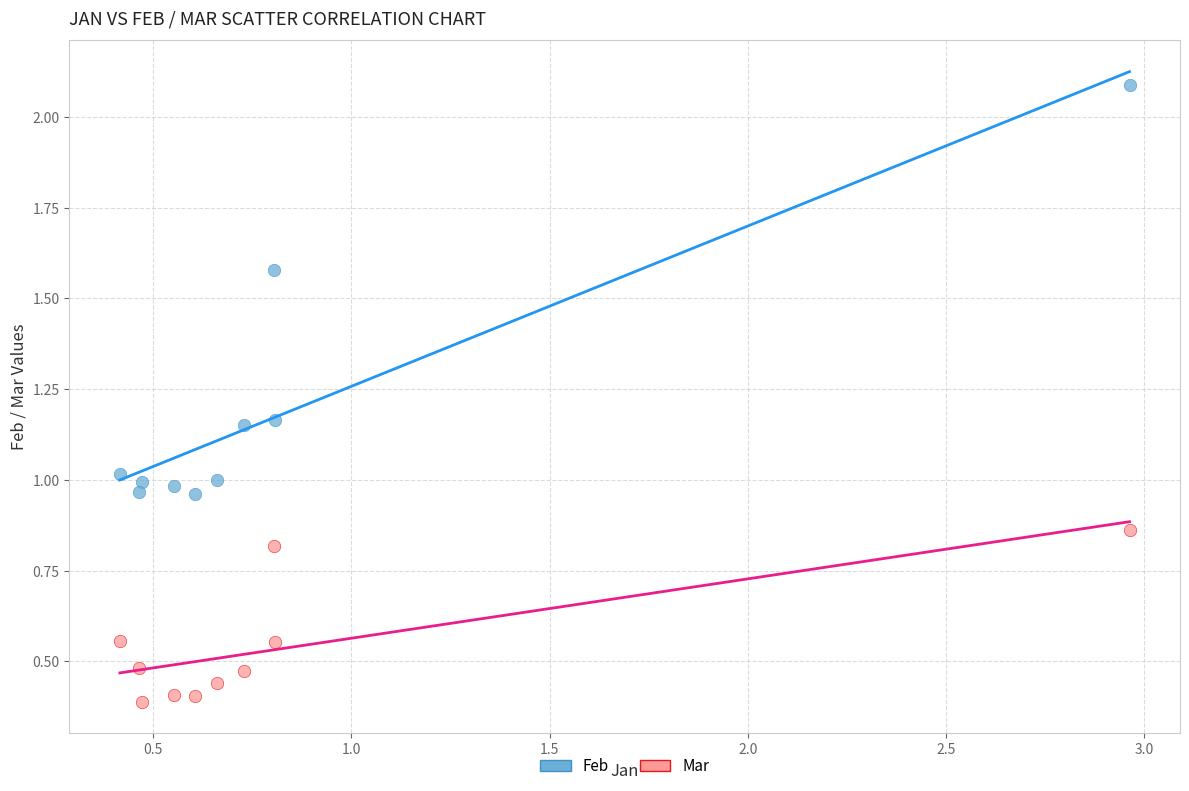

What is the X range (max minus min) for the scatter plot?

2.5